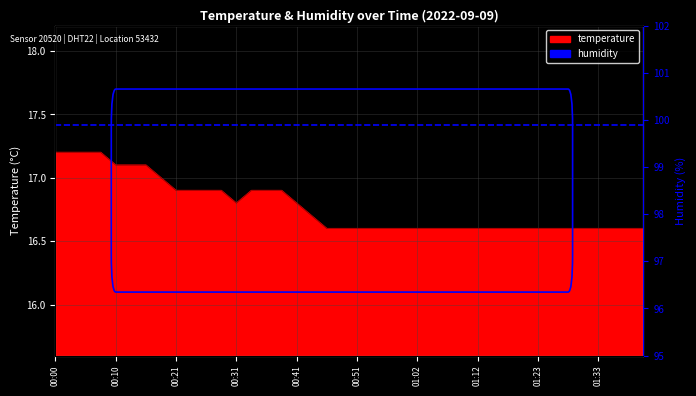

What is the minimum value shown in the chart?

16.6